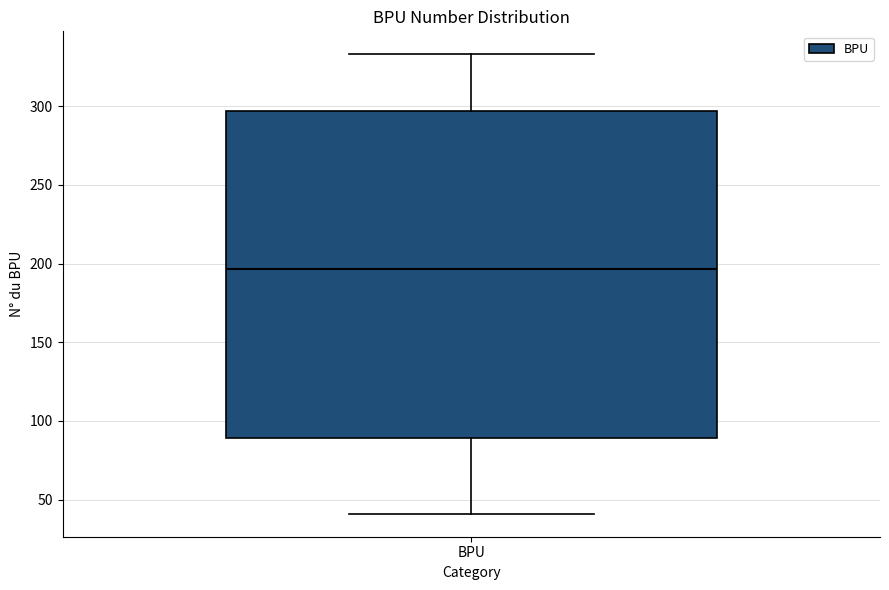

Transcribe this box plot: give where the median line is, the range the box spans, and where the two whiskers end, as read against the y-axis. The values are not printed on the chart, so give them approximately, as read against the axis.

median 195, box 90 to 295, whiskers 40 to 335